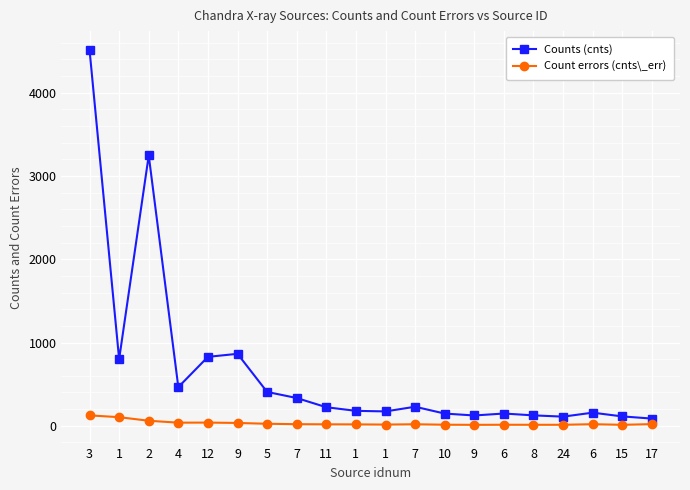

Which series has the largest total across all categories?

Counts (cnts)